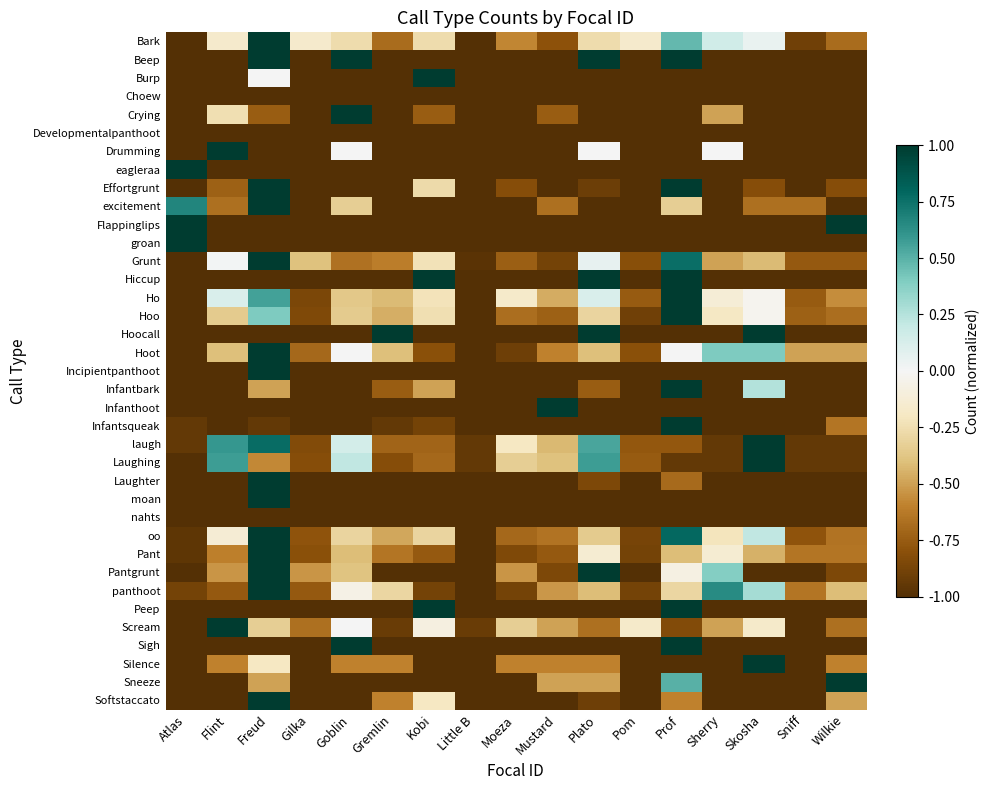

Rank the series by their maximum value, from lowest to highest.

Choew, Developmentalpanthoot, nahts, Bark, Beep, Burp, Crying, Drumming, eagleraa, Effortgrunt, excitement, Flappinglips, groan, Grunt, Hiccup, Ho, Hoo, Hoocall, Hoot, Incipientpanthoot, Infantbark, Infanthoot, Infantsqueak, laugh, Laughing, Laughter, moan, oo, Pant, Pantgrunt, panthoot, Peep, Scream, Sigh, Silence, Sneeze, Softstaccato